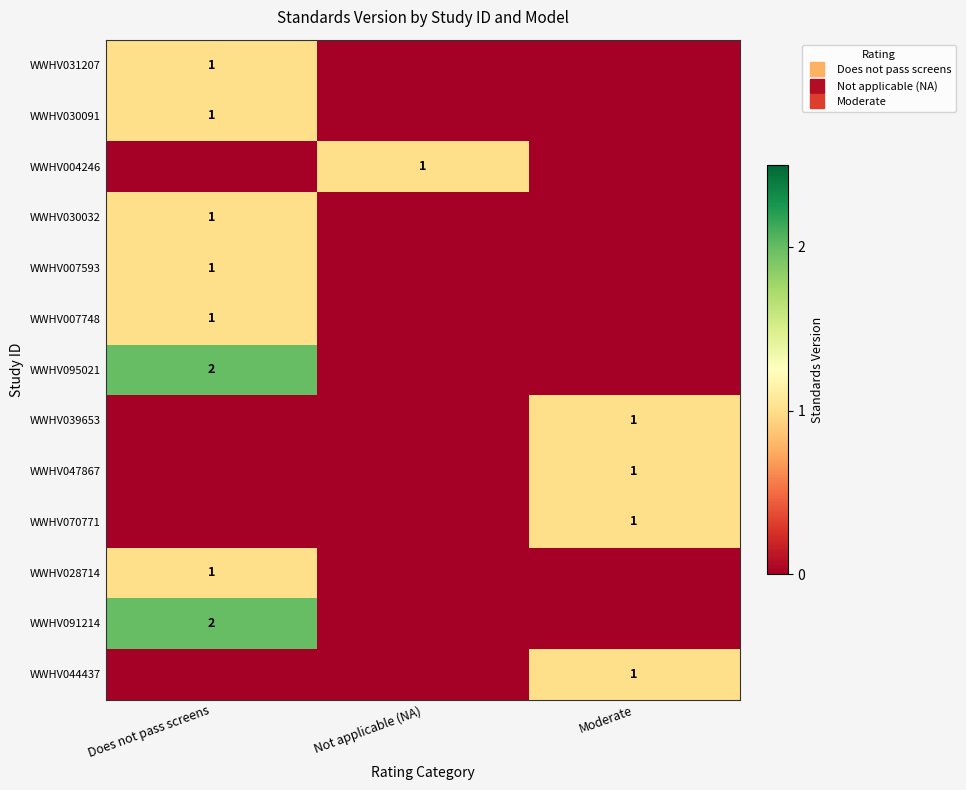

What is the sum of the WWHV031207 values at Not applicable (NA) and Does not pass screens?

1